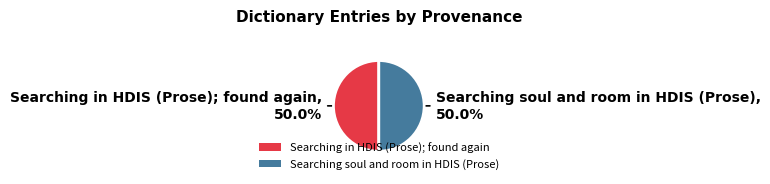

What percentage is NOT represented by Searching in HDIS (Prose); found again?

50.0%